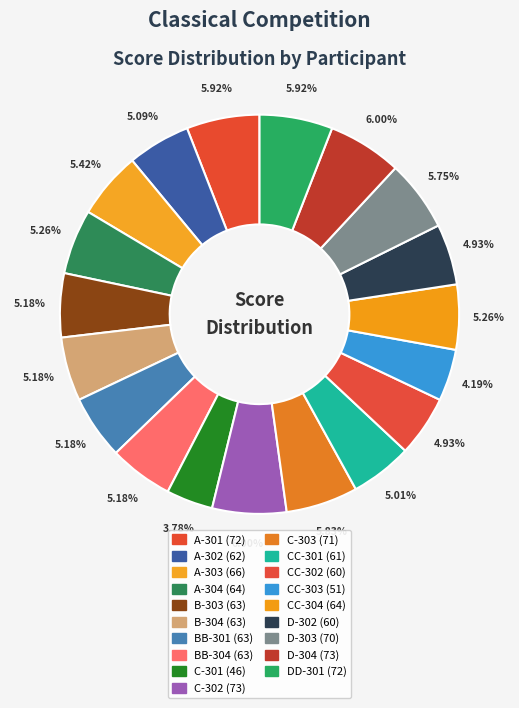

What portion of the pie excludes CC-302?

95.1%